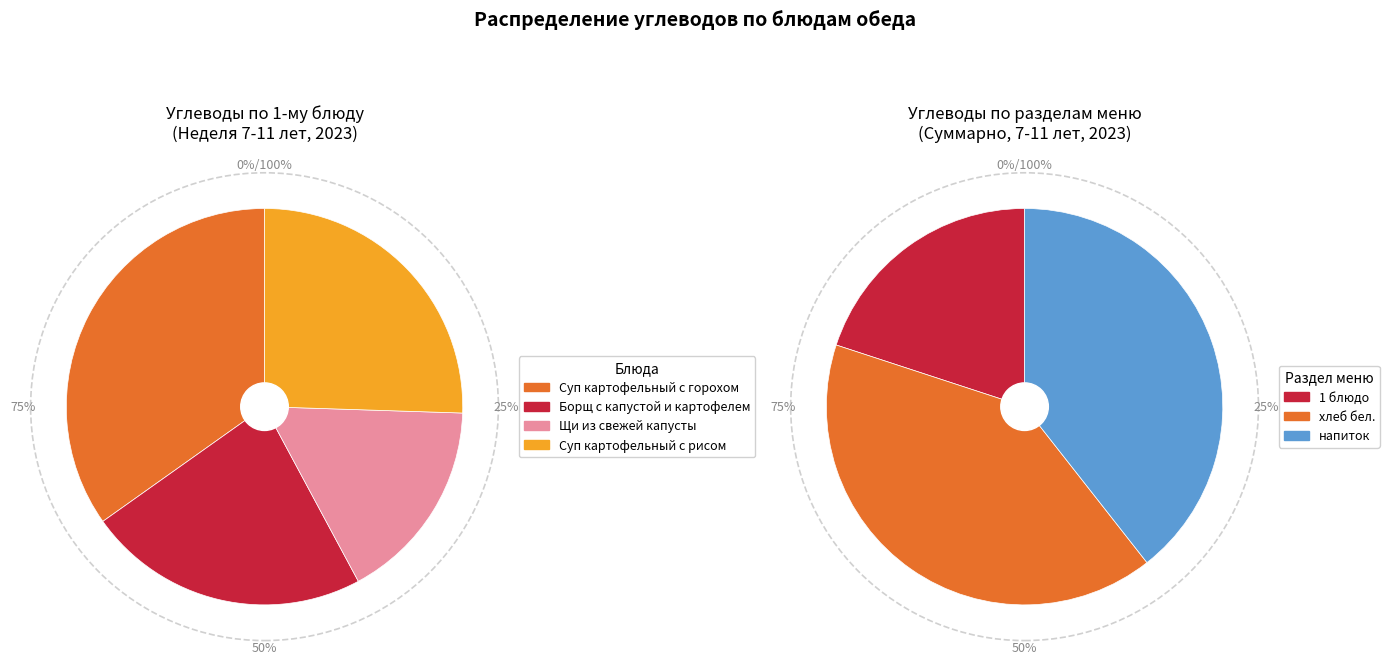

To the nearest percent, what is the average slice percentage?

33%